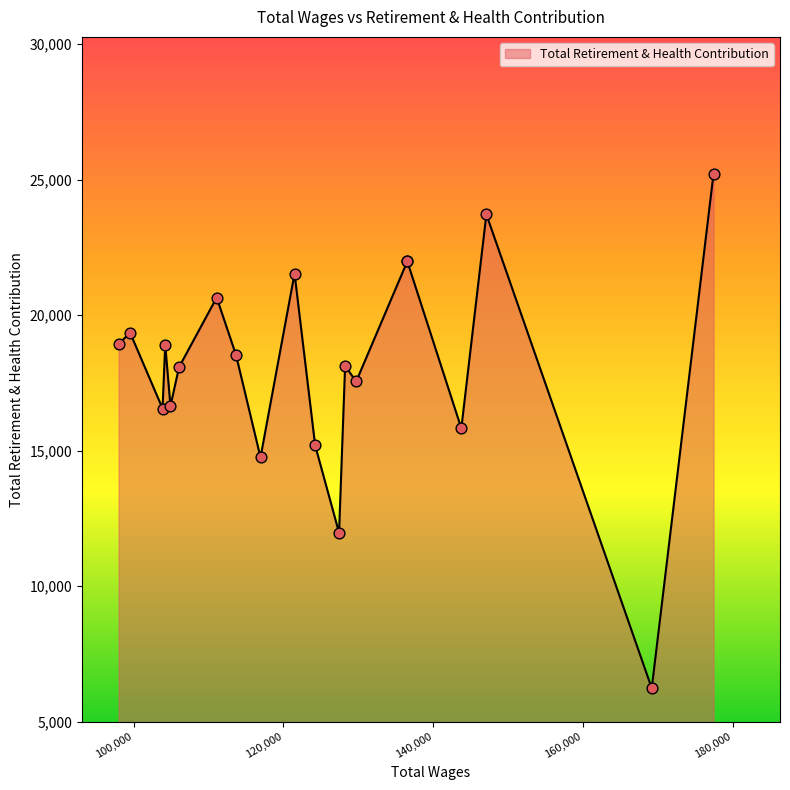

Which has a higher value, 143739.0 or 113667.0?

113667.0